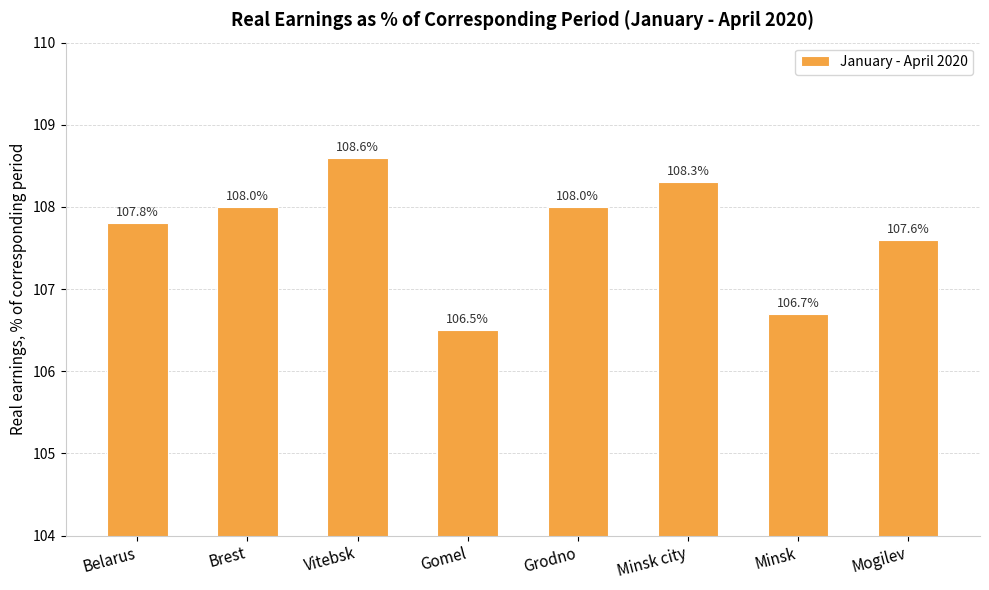

Reading right to left, extract all data points from this chart.

107.6	106.7	108.3	108.0	106.5	108.6	108.0	107.8